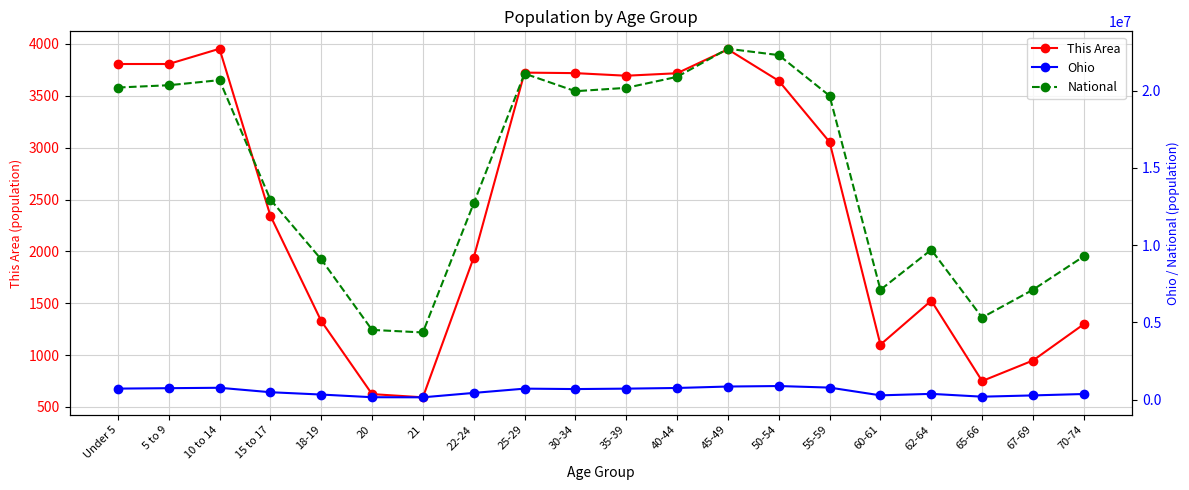

What are all the series names shown in the legend?

This Area, Ohio, National